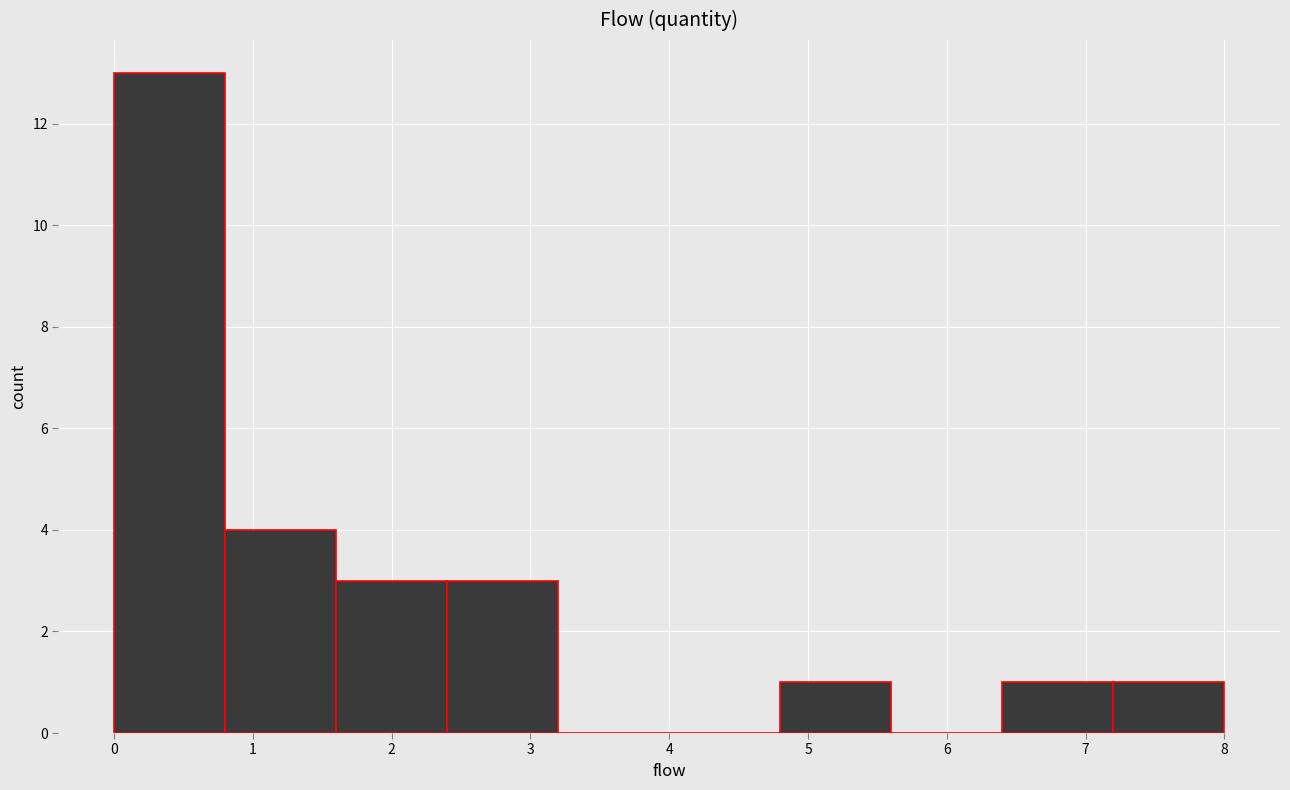

How tall is the bar that spans 4.8 to 5.6 on the x-axis? The values are not printed on the chart, so give them approximately, as read against the axis.

1